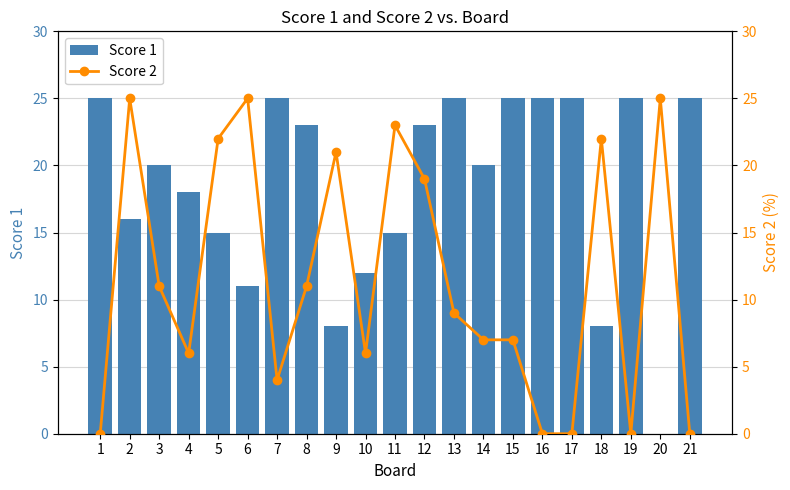

What is the total value across all series at 11?

38